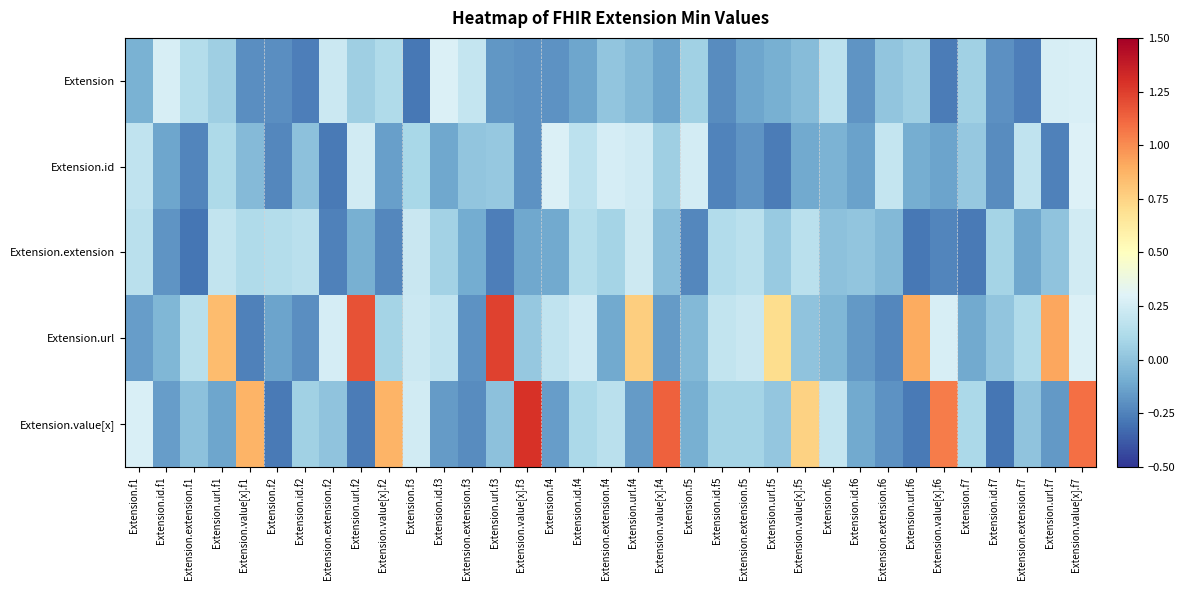

Which series changed the most between Extension.id.f2 and Extension.value[x].f5?

Extension.value[x]